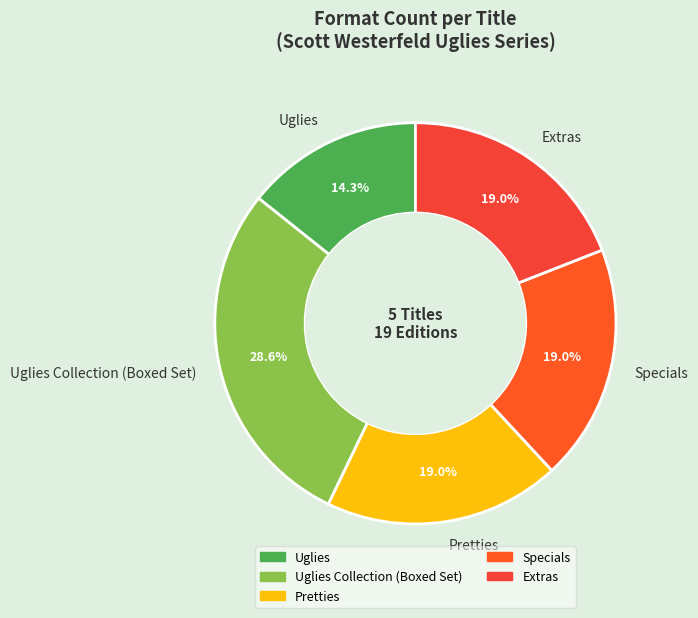

How many segments does this pie chart have?

5